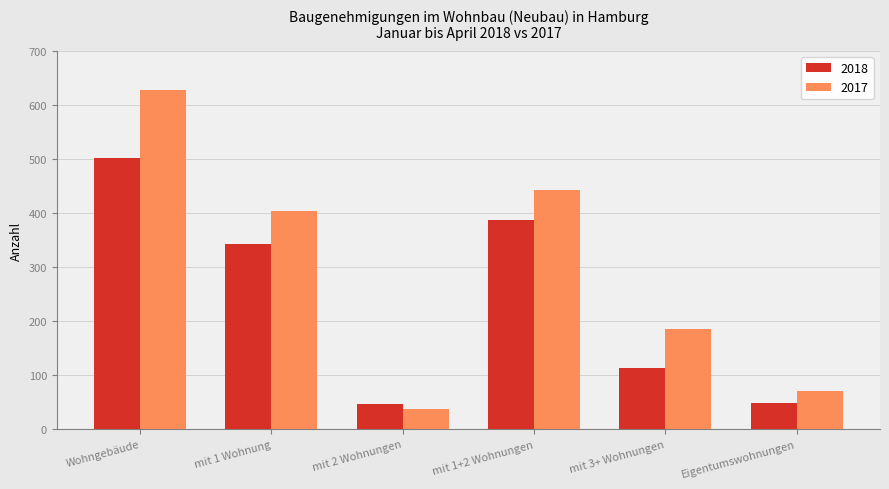

How many series are shown in this chart?

2